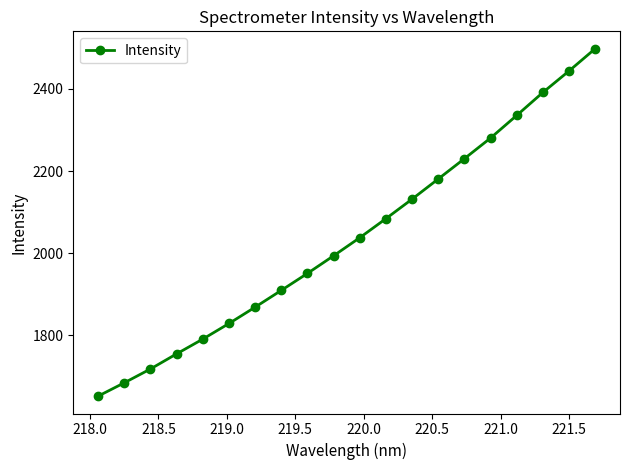

Reading right to left, extract all data points from this chart.

2497.5	2443.3	2391.1	2335.3	2280.3	2230.1	2180.7	2131.7	2084.2	2037.9	1993.9	1951.0	1909.7	1868.9	1829.1	1791.2	1755.3	1718.5	1684.9	1652.4